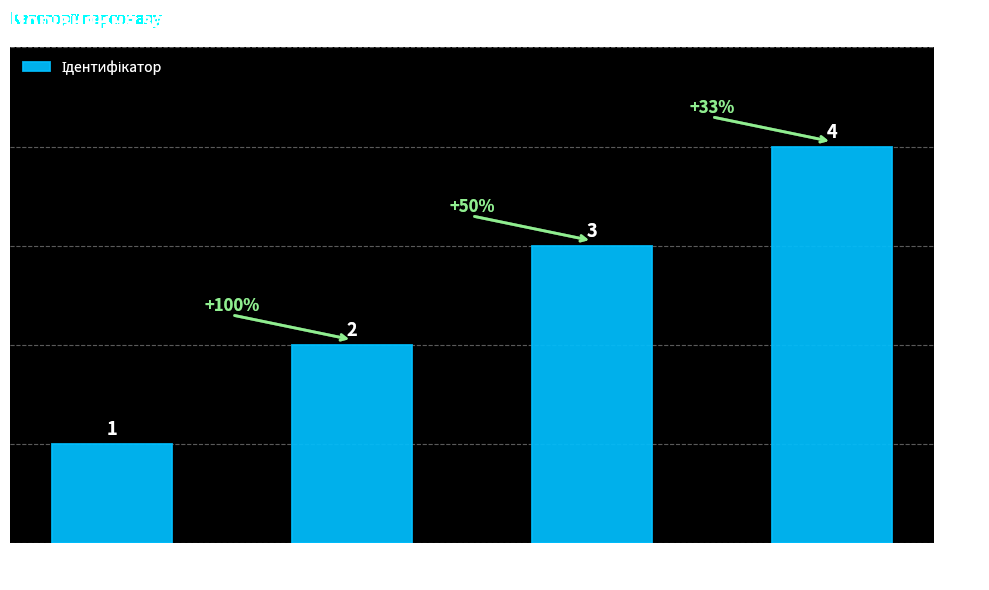

What is the maximum value shown in the chart?

4